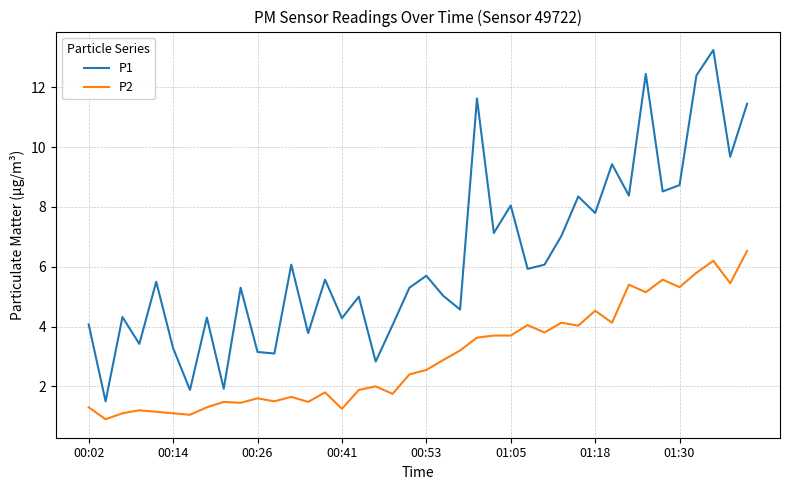

What is the smallest value displayed?

0.9